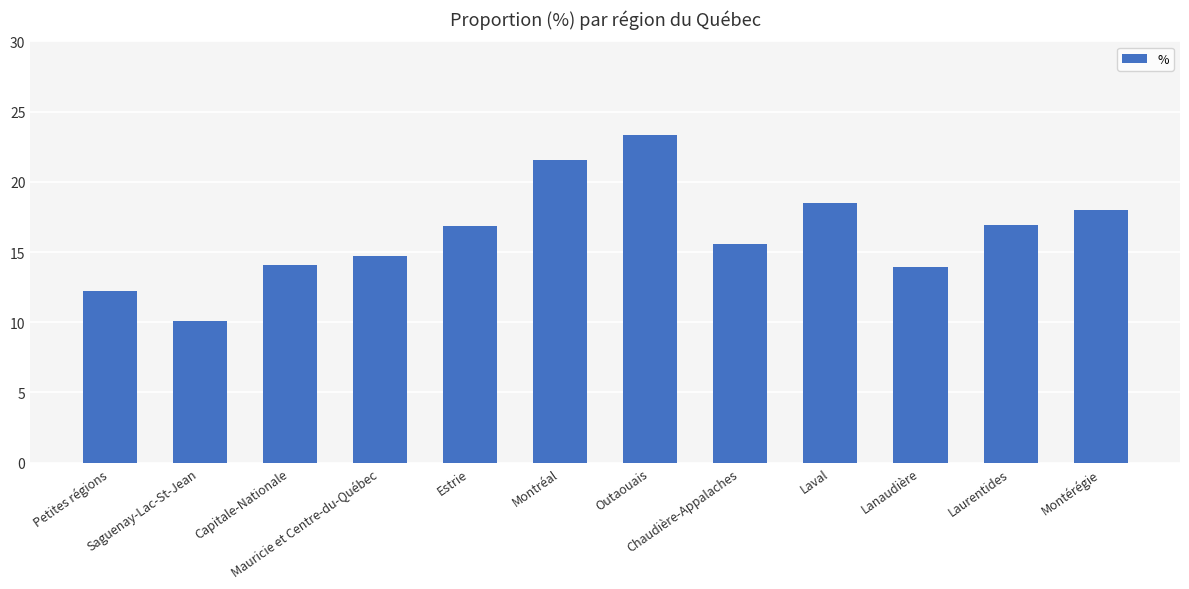

What is the value of the 10th bar from the left?

14.0